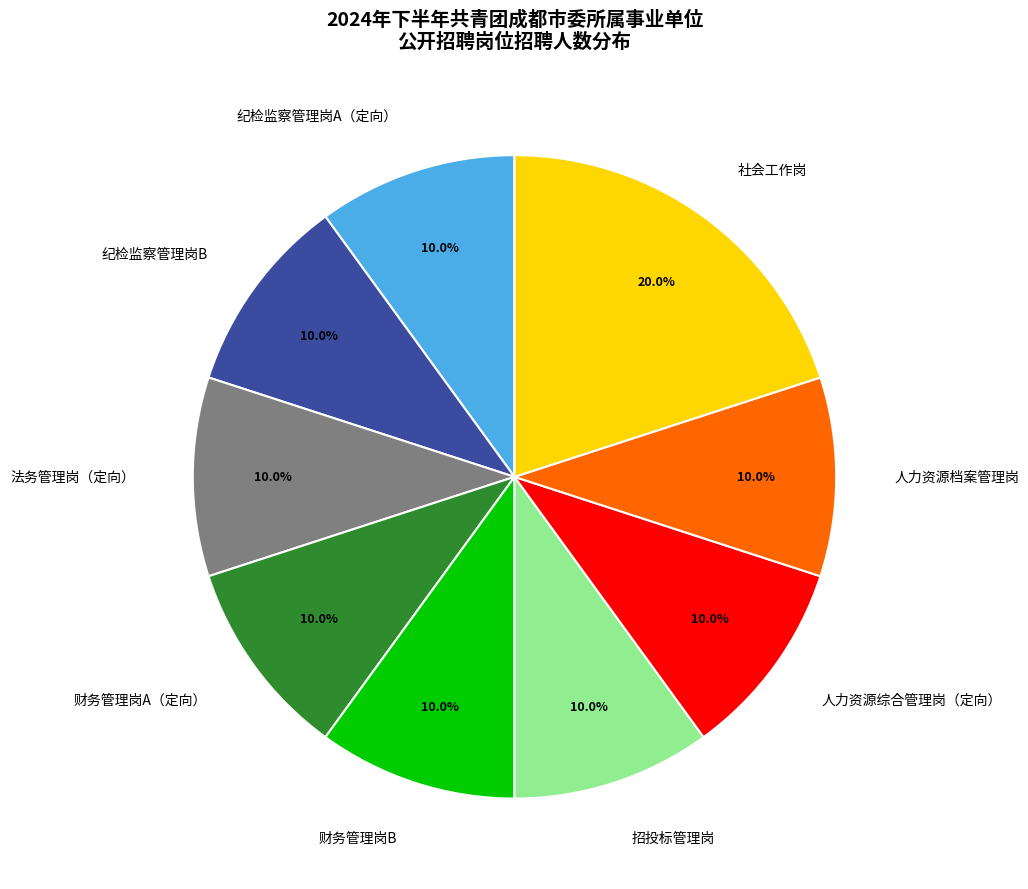

Which category has the biggest portion of the pie?

社会工作岗